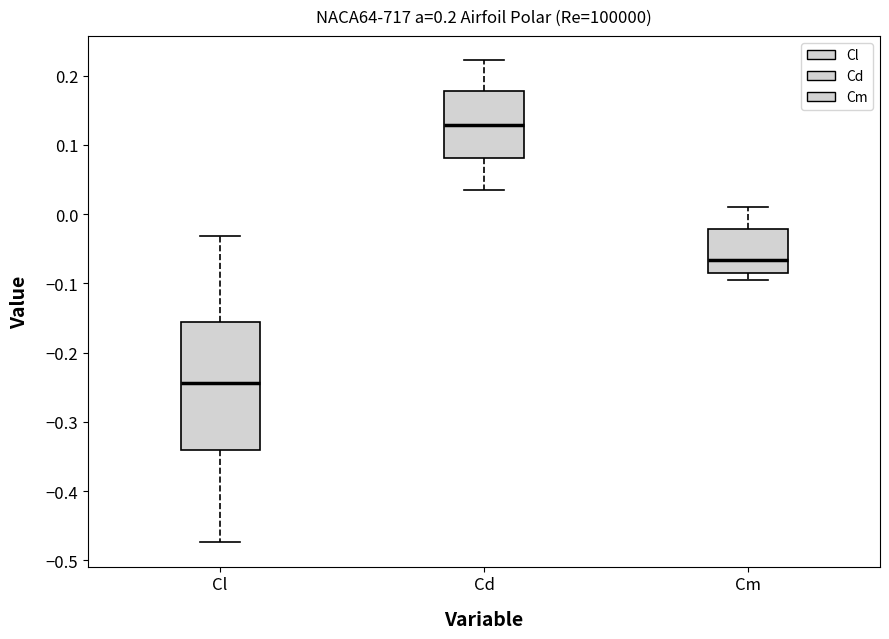

Reading left to right, read every box against the y-axis: the position of its median line, the range the box covers, and the ends of its whiskers. The values are not printed on the chart, so give them approximately, as read against the axis.

Cl: median -0.24, box -0.34 to -0.16, whiskers -0.47 to -0.03
Cd: median 0.13, box 0.08 to 0.18, whiskers 0.04 to 0.22
Cm: median -0.07, box -0.08 to -0.02, whiskers -0.09 to 0.01